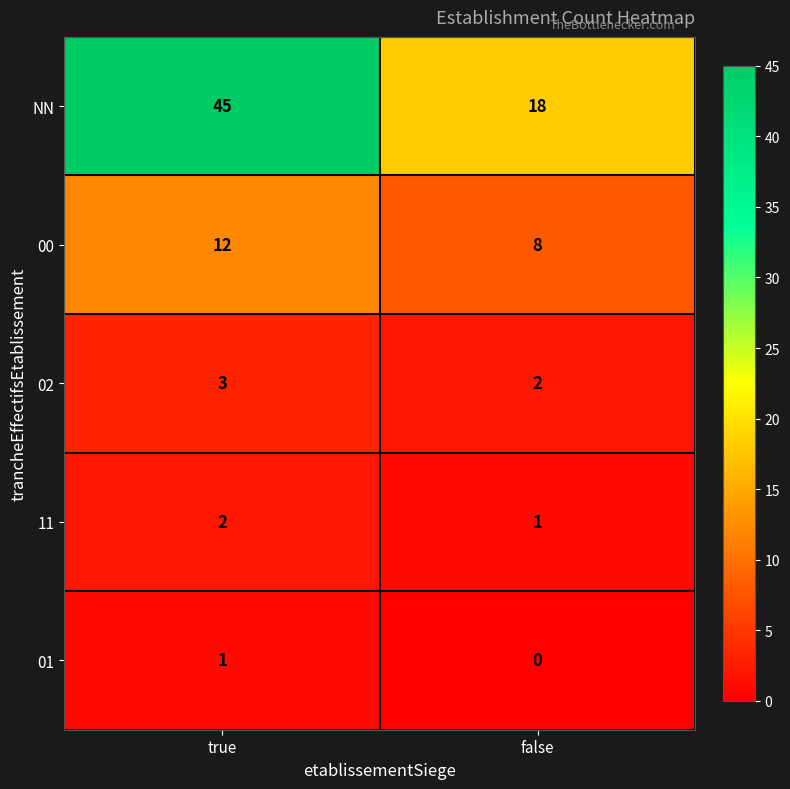

What is the spread (max minus min) of values at true?

44